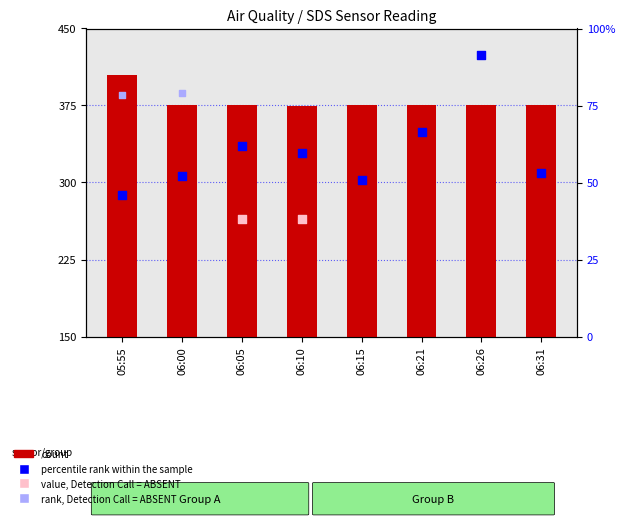

Is the value of count at 06:31 greater than the value of percentile_rank at 06:31?

Yes